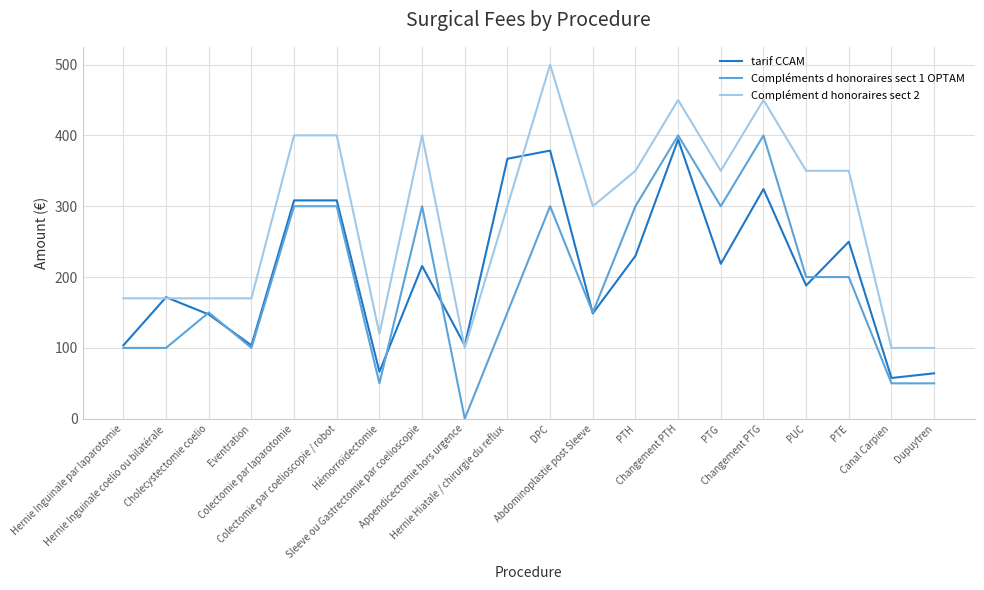

What is the difference between the Compléments d honoraires sect 1 OPTAM values at Hernie Inguinale par laparotomie and Changement PTH?

300.0